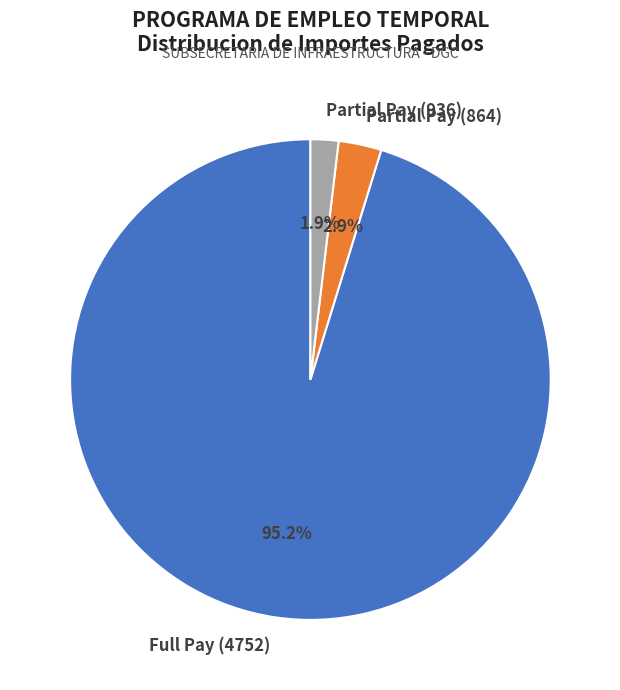

What percentage do Partial Pay (864) and Full Pay (4752) together represent?

98.1%